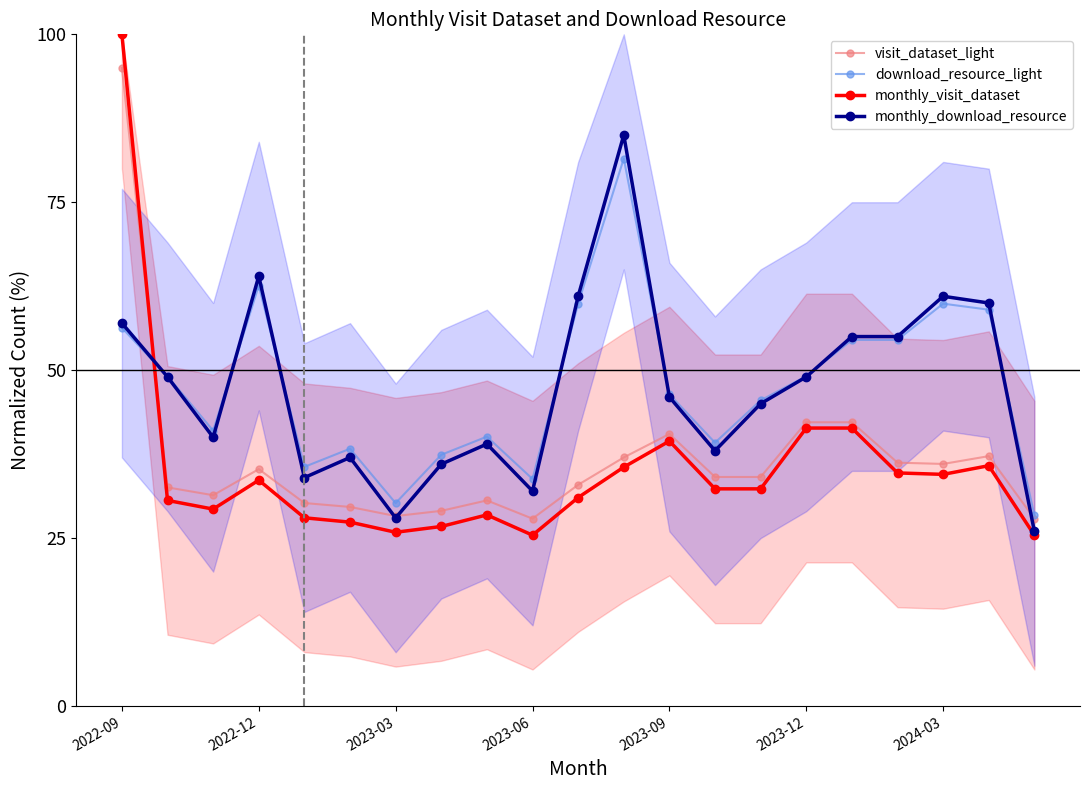

True or false: visit_dataset_light has a value of 60.0 at 13.

False